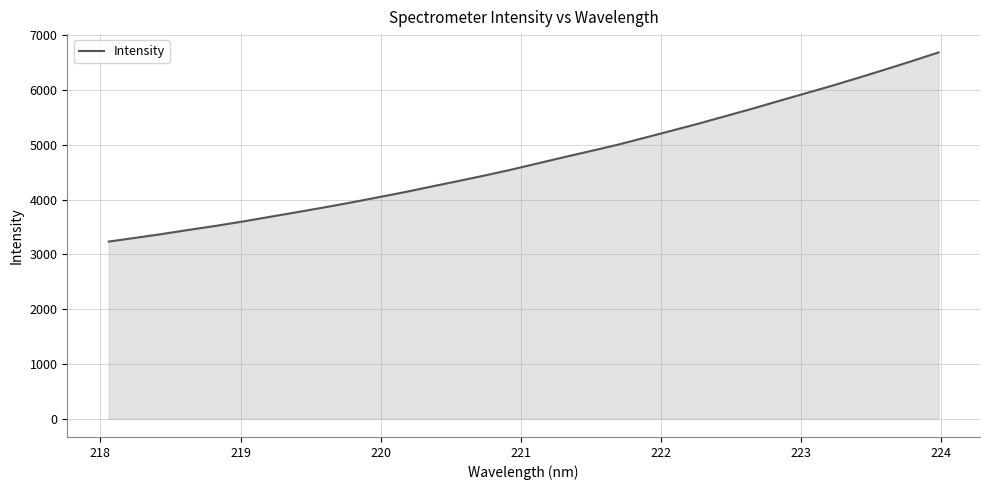

What is the smallest value displayed?

3233.4